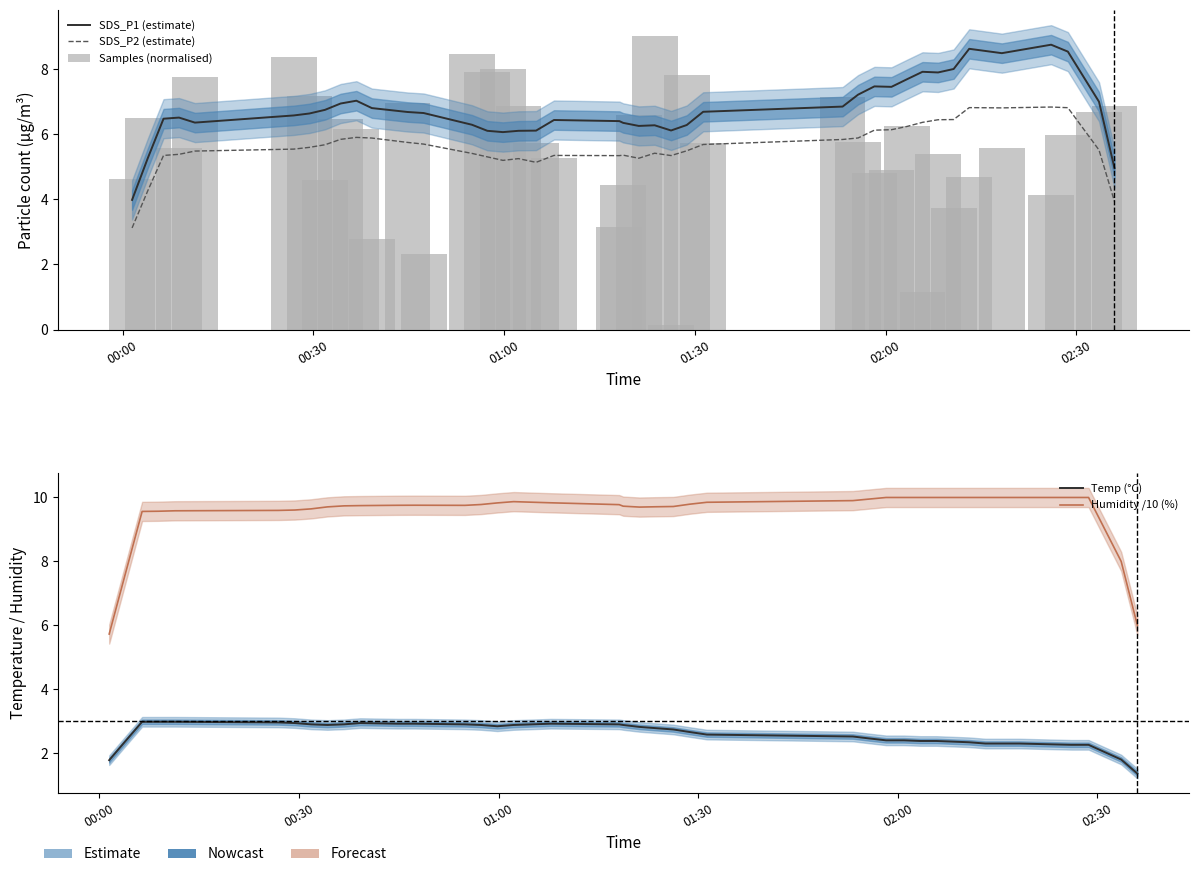

List the series in order of their peak value, highest first.

Humidity /10 (%), Samples (normalised), SDS_P1 (estimate), SDS_P2 (estimate), Temp (°C)